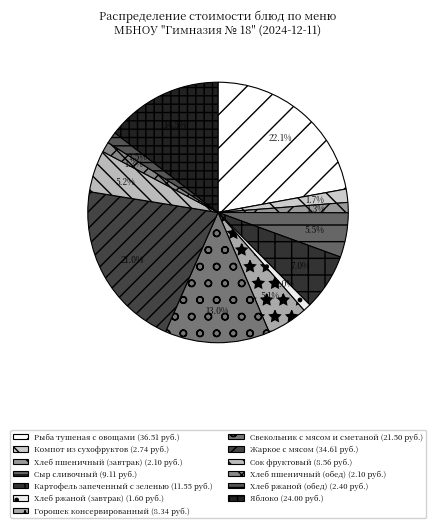

What is the largest slice in the pie chart?

Рыба тушеная с овощами